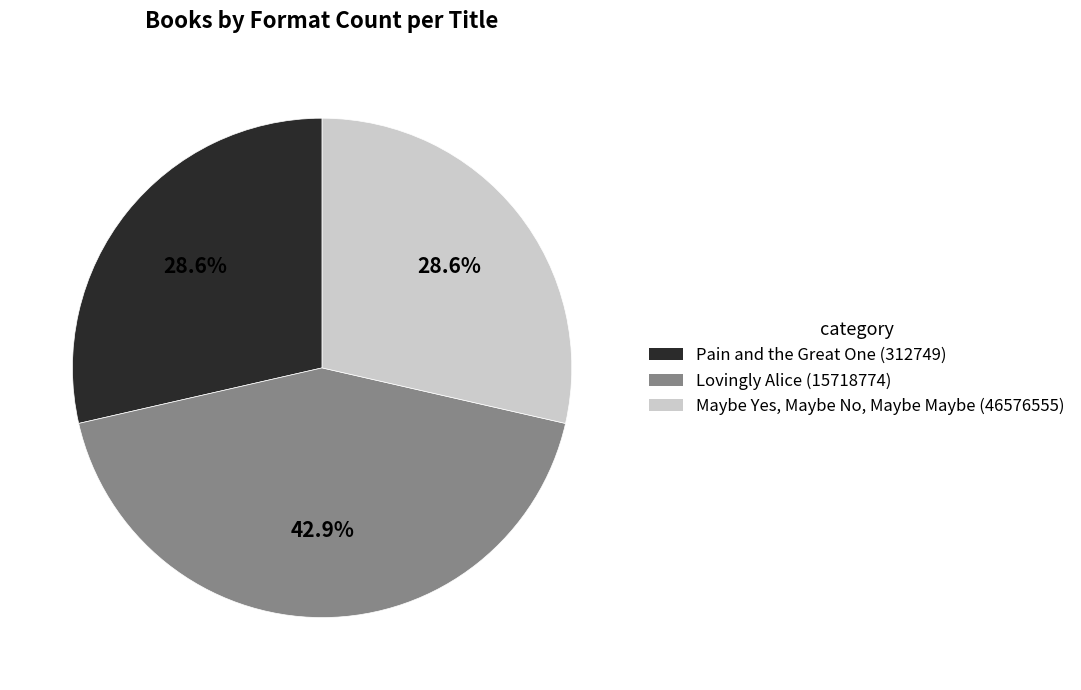

Is it true that Lovingly Alice (15718774) is 32% of the pie?

False